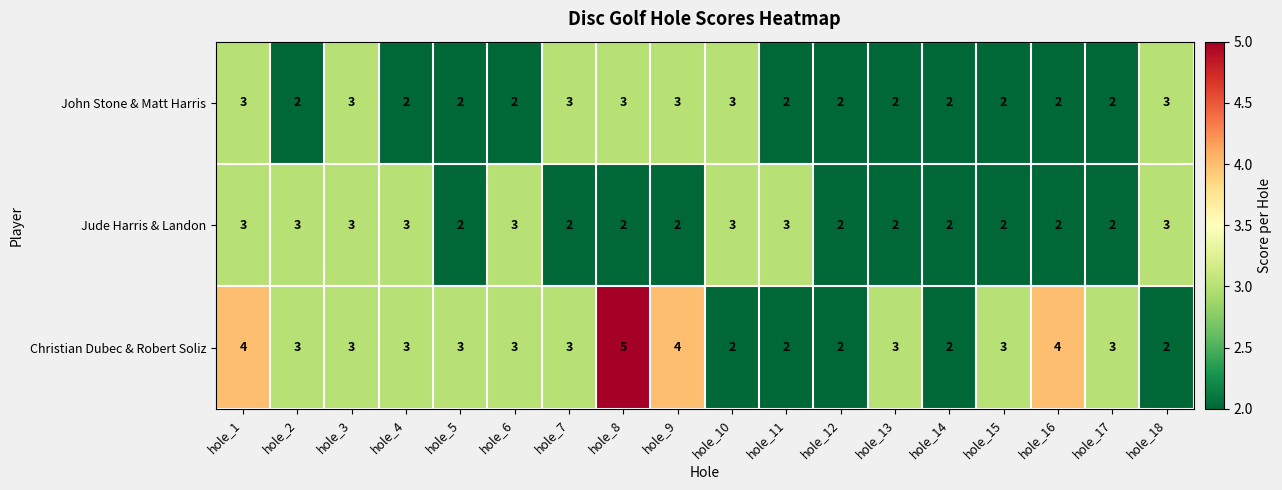

How many distinct data groups are displayed?

3